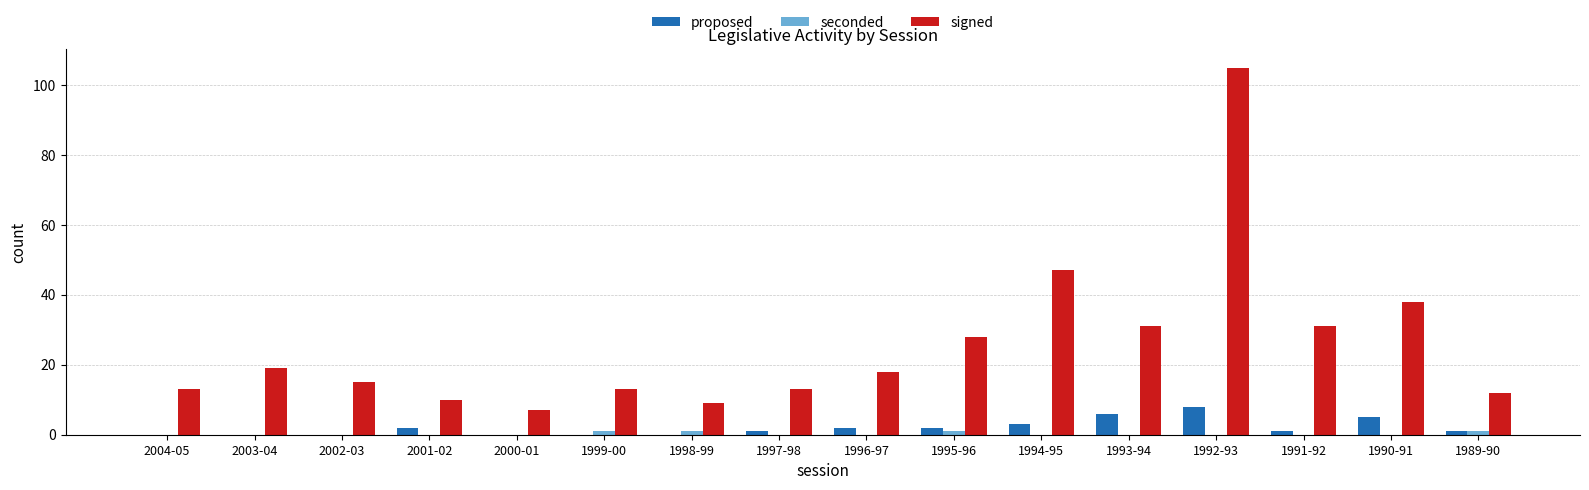

At which category is the sum across all series the highest?

1992-93